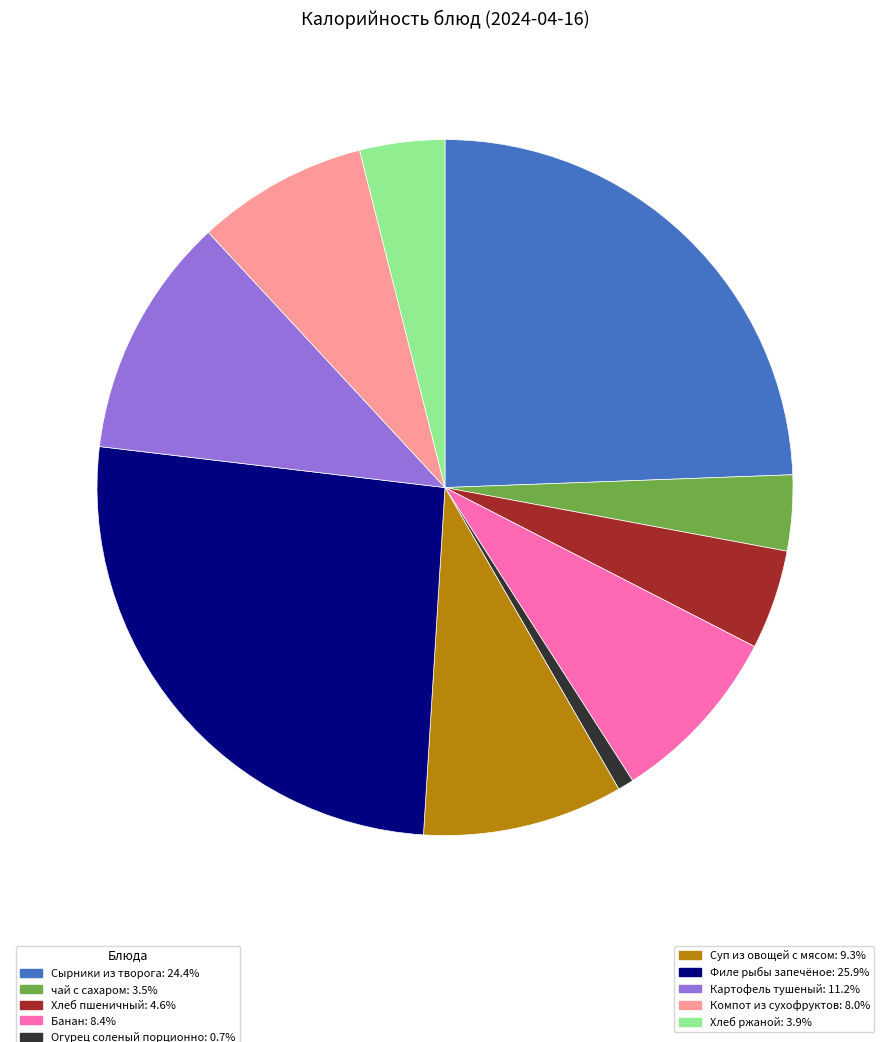

Is there any slice that represents more than half of the pie?

No